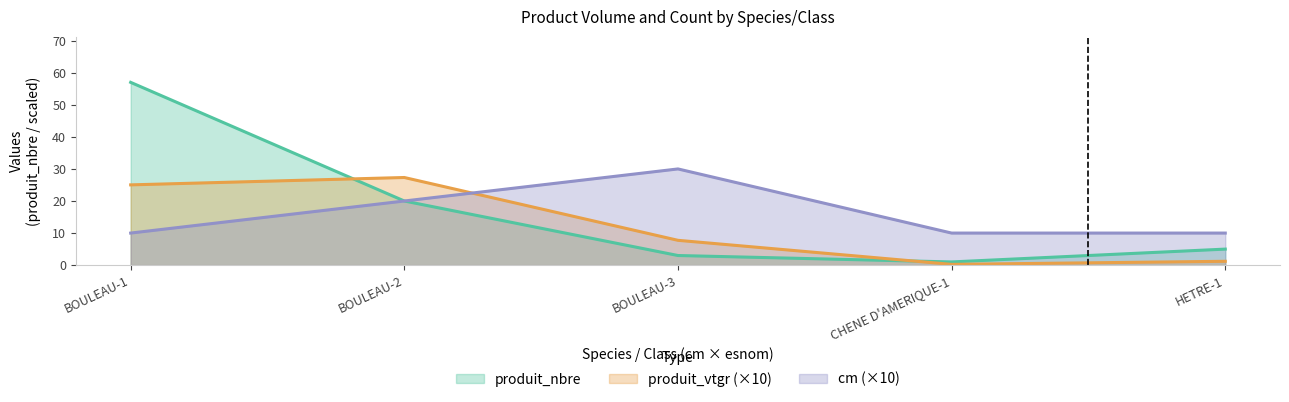

Is it true that cm equals 10.0 at BOULEAU-1?

True